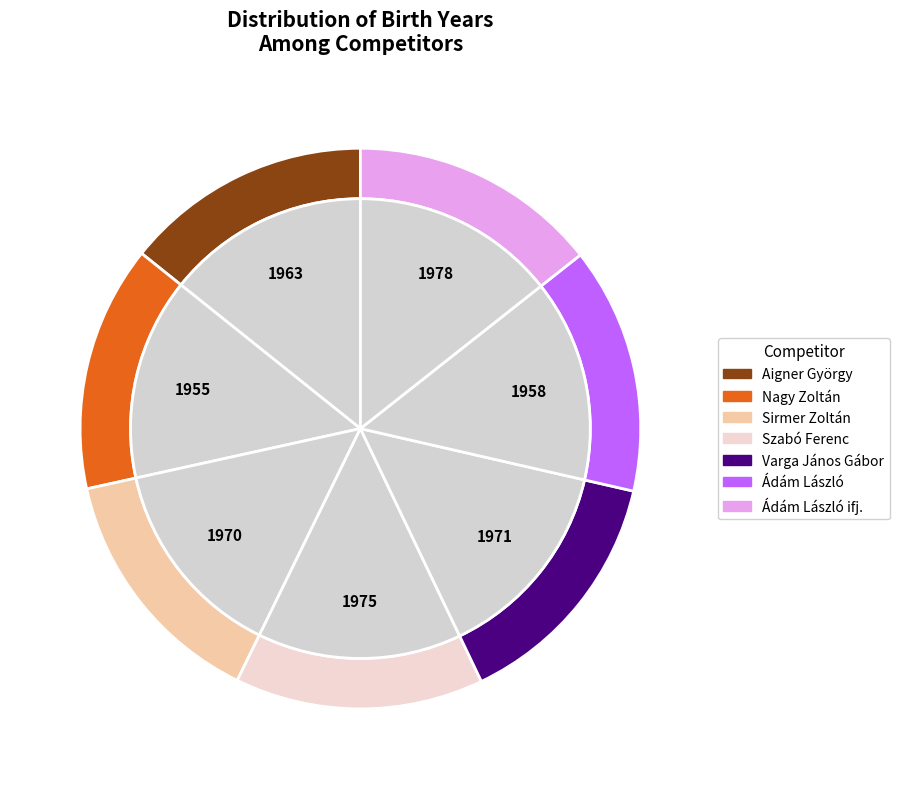

The Nagy Zoltán slice represents 4% of the pie. True or false?

False